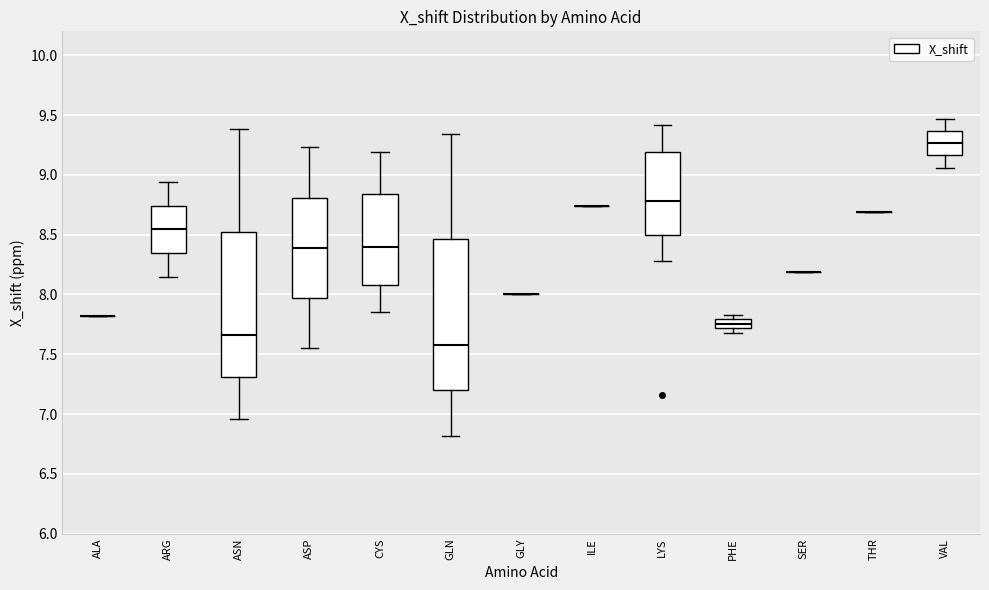

Reading left to right, transcribe this box plot: for each box, give where its median line is, the range the box spans, and where its two whiskers end, as read against the y-axis. The values are not printed on the chart, so give them approximately, as read against the axis.

ALA: box collapsed to a line at 7.80, whiskers 7.80 to 7.80
ARG: median 8.55, box 8.35 to 8.75, whiskers 8.15 to 8.95
ASN: median 7.65, box 7.30 to 8.50, whiskers 6.95 to 9.40
ASP: median 8.40, box 7.95 to 8.80, whiskers 7.55 to 9.25
CYS: median 8.40, box 8.10 to 8.85, whiskers 7.85 to 9.20
GLN: median 7.60, box 7.20 to 8.45, whiskers 6.80 to 9.35
GLY: box collapsed to a line at 8.00, whiskers 8.00 to 8.00
ILE: box collapsed to a line at 8.75, whiskers 8.75 to 8.75
LYS: median 8.80, box 8.50 to 9.20, whiskers 8.30 to 9.40
PHE: median 7.75, box 7.70 to 7.80, whiskers 7.70 (just below the box's lower edge) to 7.85
SER: box collapsed to a line at 8.20, whiskers 8.20 to 8.20
THR: box collapsed to a line at 8.70, whiskers 8.70 to 8.70
VAL: median 9.25, box 9.15 to 9.35, whiskers 9.05 to 9.45